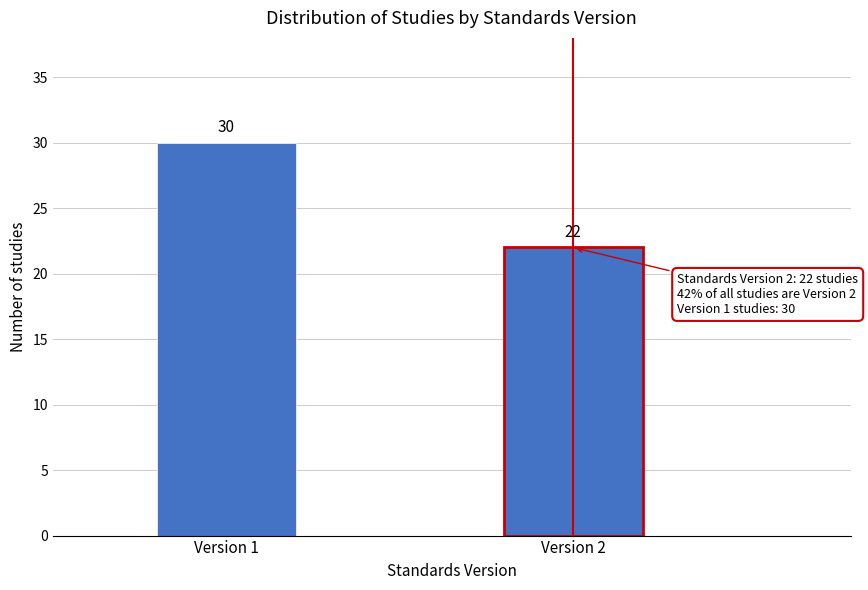

Reading left to right, list all the values displayed in this chart.

30	22